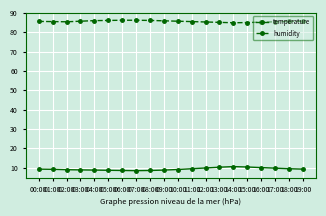

What is the label of the 10th point from the left?

09:00